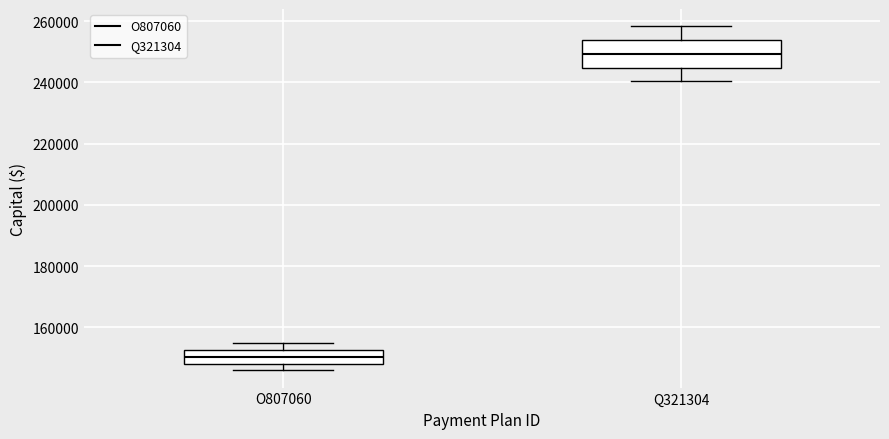

Which box's median line is the highest?

Q321304